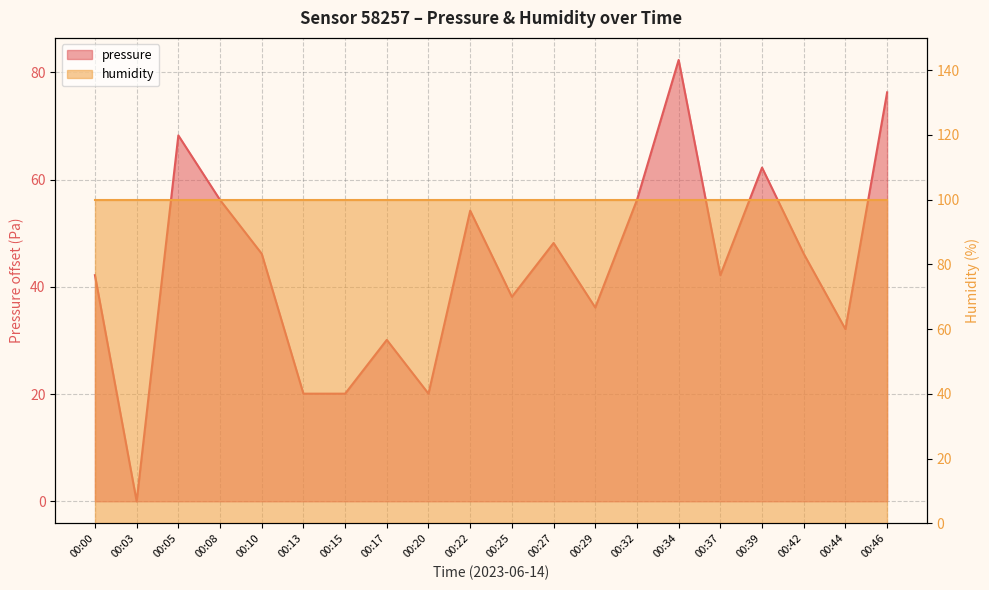

What is the value of the 17th point from the left?

62.2